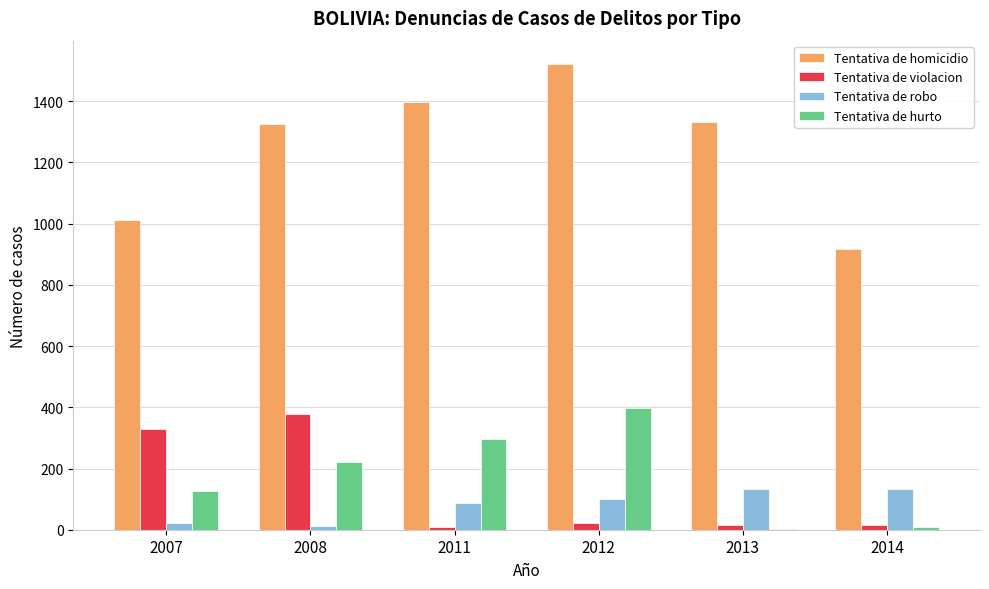

True or false: Tentativa de violacion has a value of 23 at 2012.

True